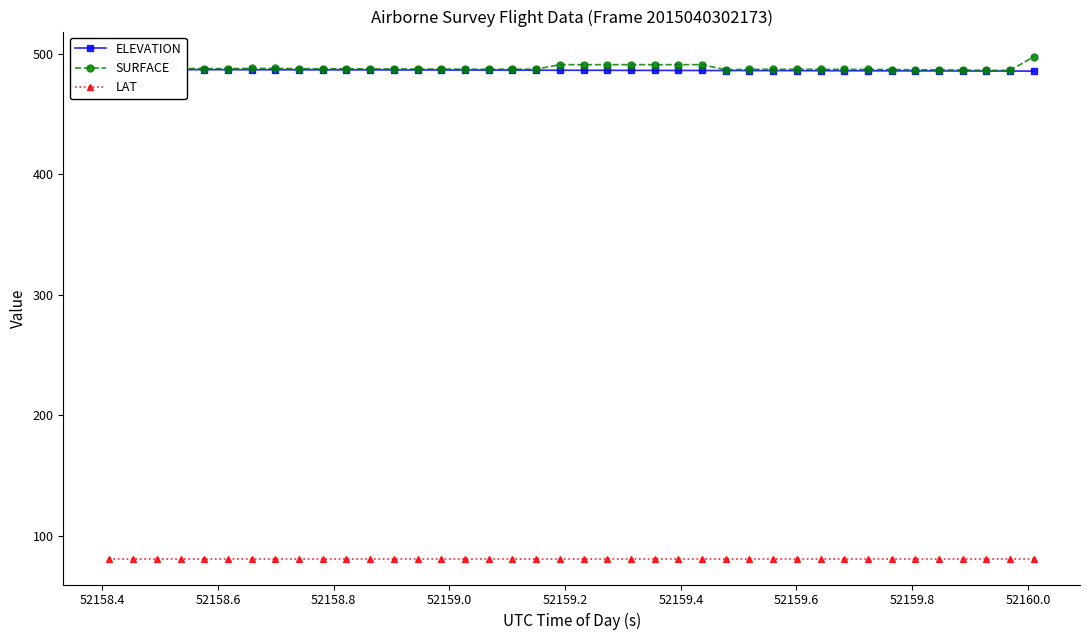

True or false: SURFACE and ELEVATION intersect in this chart.

False